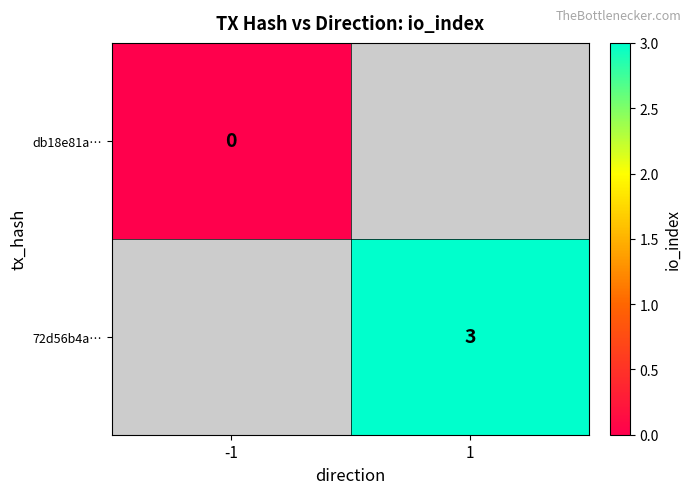

Which category has the highest value across all series?

1